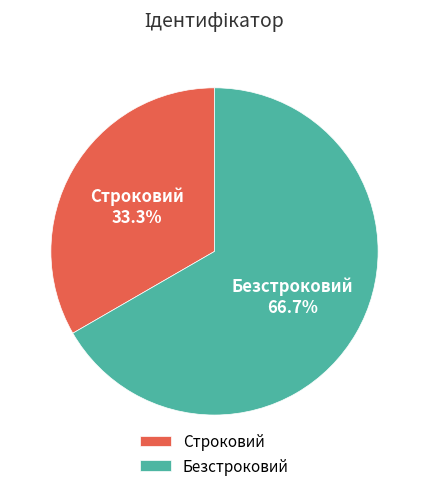

What percentage is the Безстроковий slice, to the nearest percent?

67%